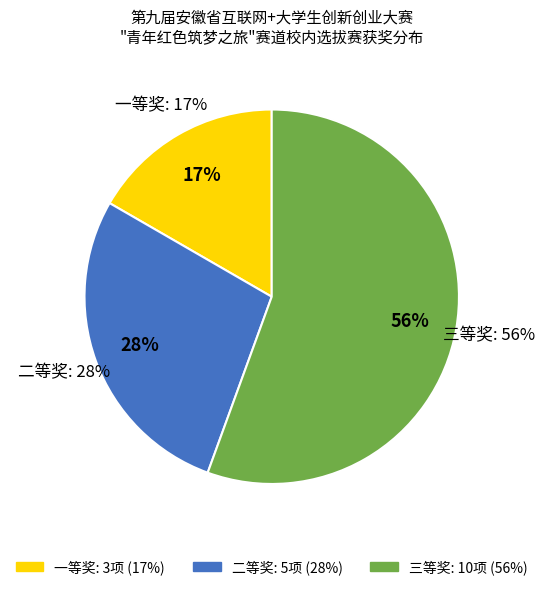

How many slices are in this pie chart?

3